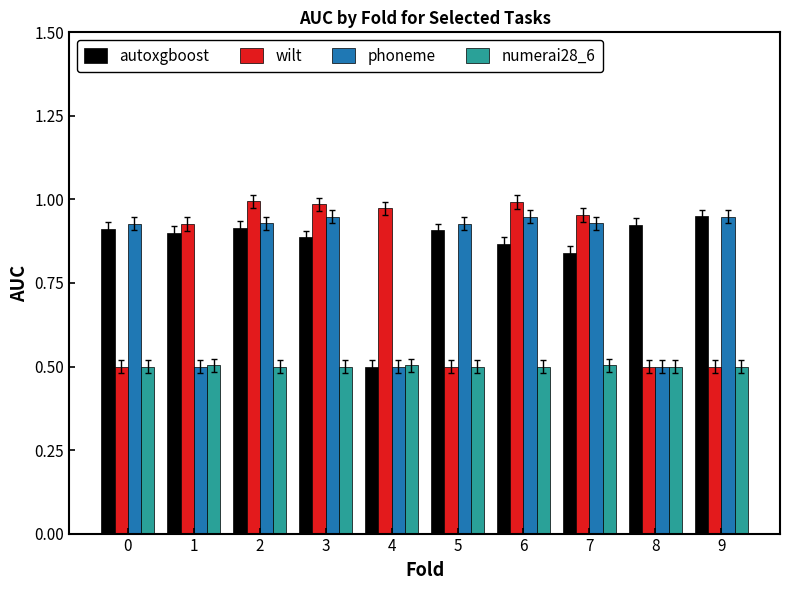

At which label is autoxgboost closest to 0?

4